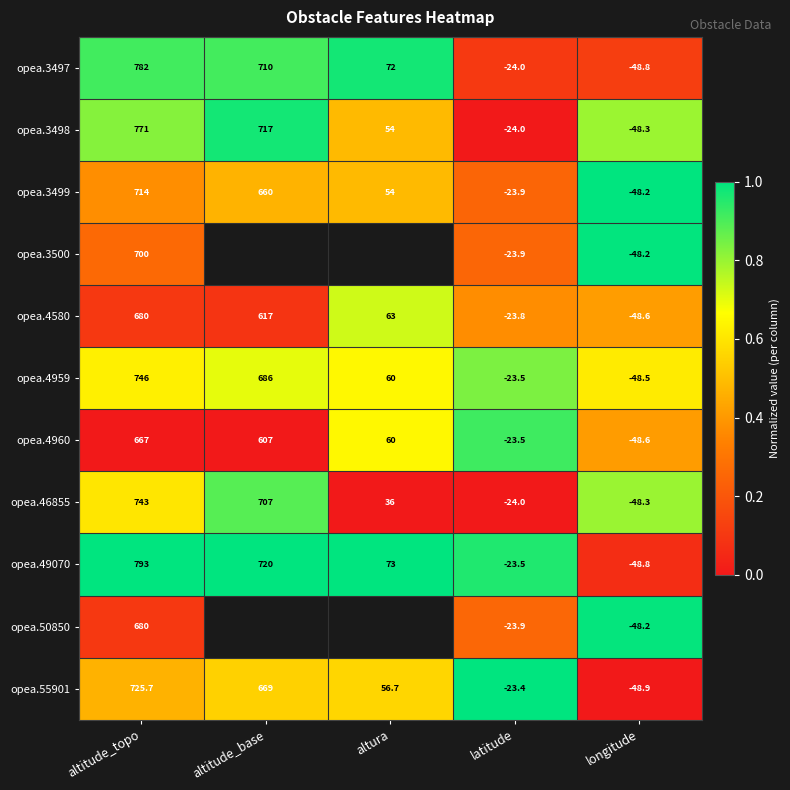

Count the number of data series in this chart.

11